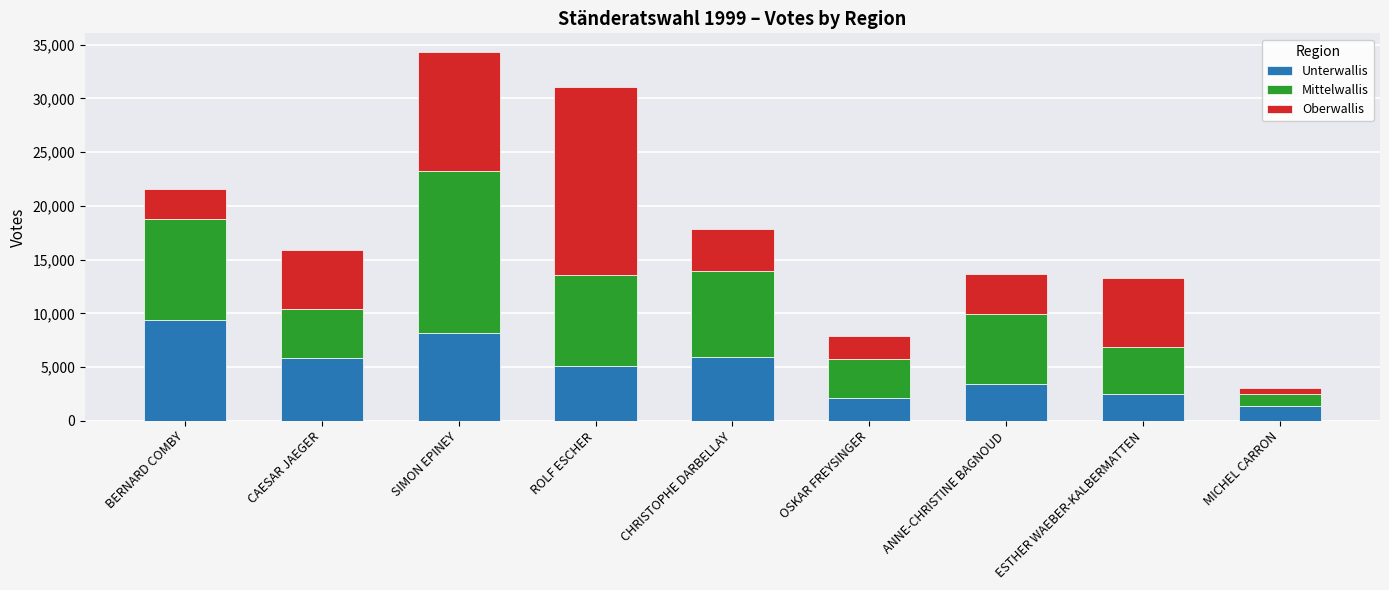

Does the chart contain any negative values?

No